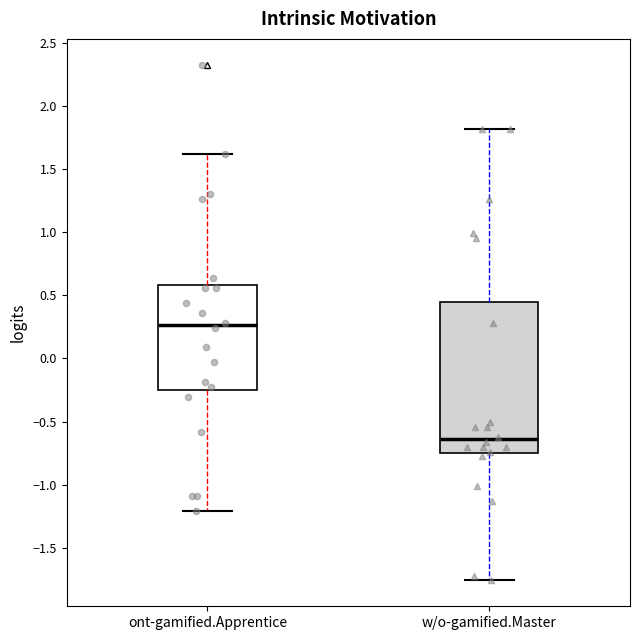

Which box's median line is the lowest?

w/o-gamified.Master